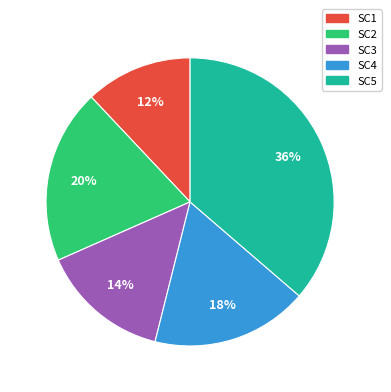

Is there a majority slice in this chart?

No